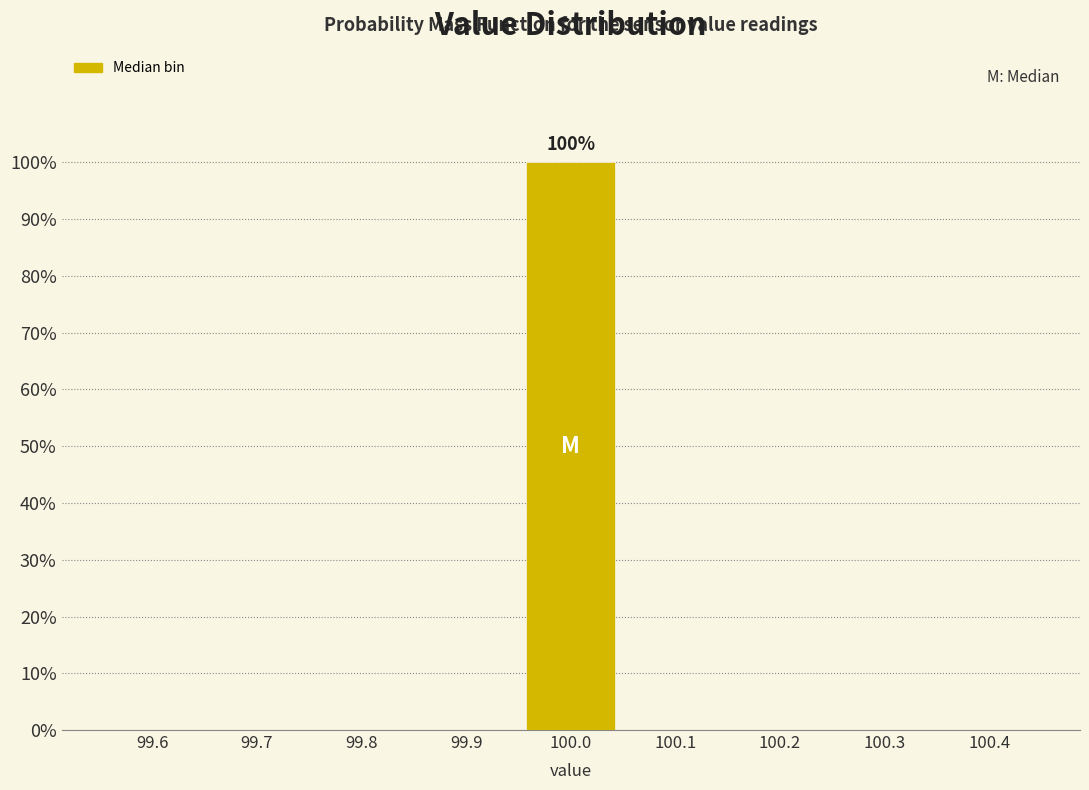

Reading left to right, transcribe all the data shown in this chart.

99.6=0	99.7=0	99.8=0	99.9=0	100.0=100	100.1=0	100.2=0	100.3=0	100.4=0